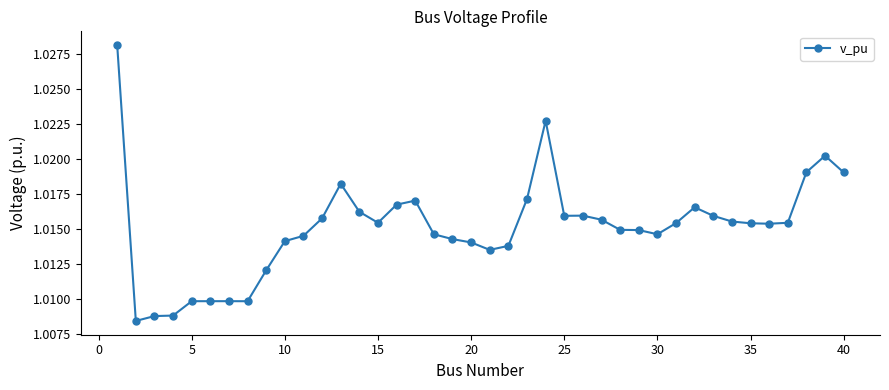

True or false: the data has more than 1 interior local peaks.

True